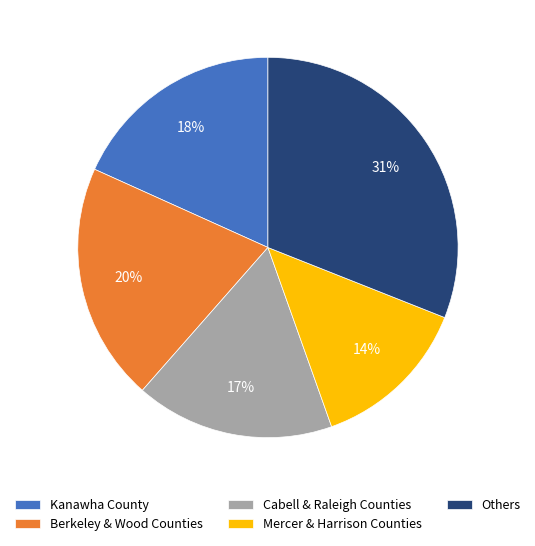

Which category has the biggest portion of the pie?

Others